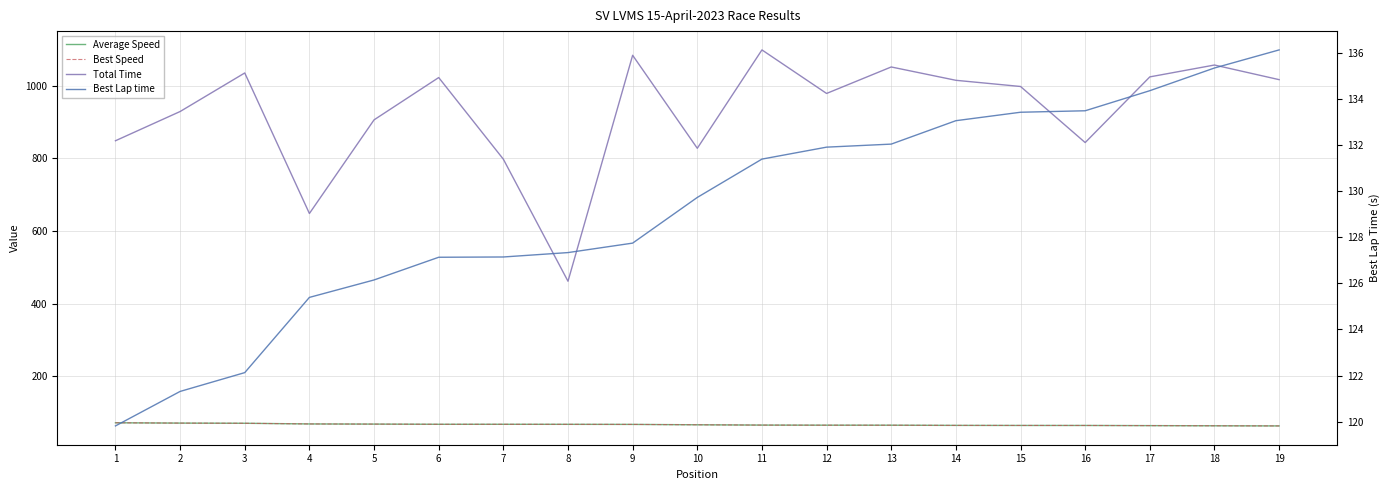

How many data points in Best Speed are above 66?

10